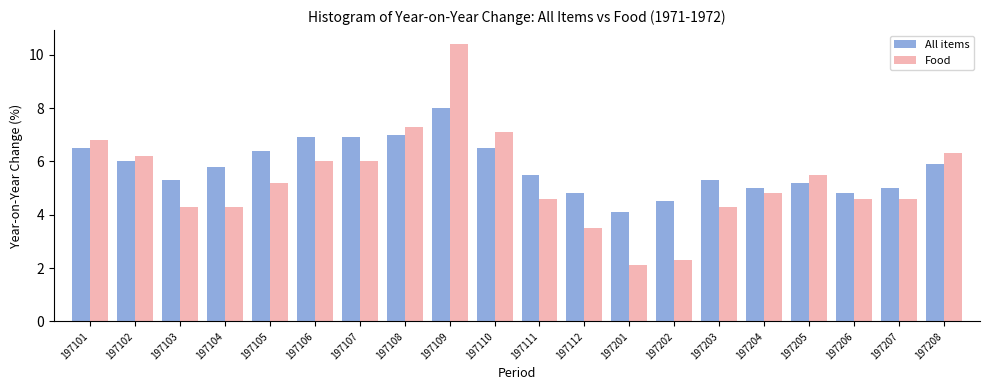

What is the difference between the maximum and minimum values in the All items series?

3.9